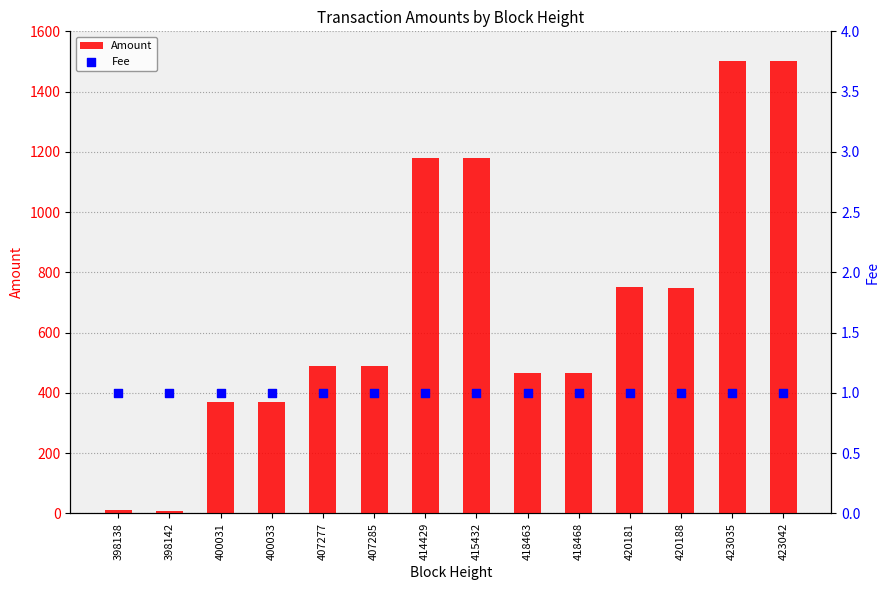

Which series has the largest total across all categories?

Amount